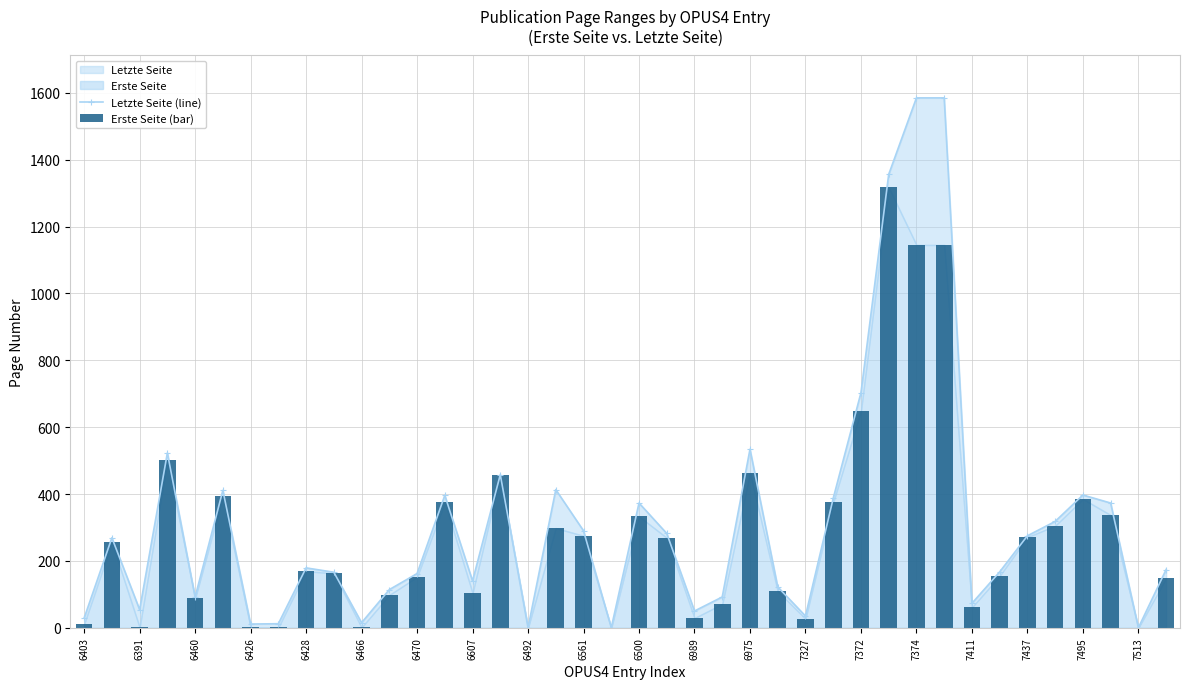

True or false: Letzte Seite (line) has a value of 0 at 7513.

True